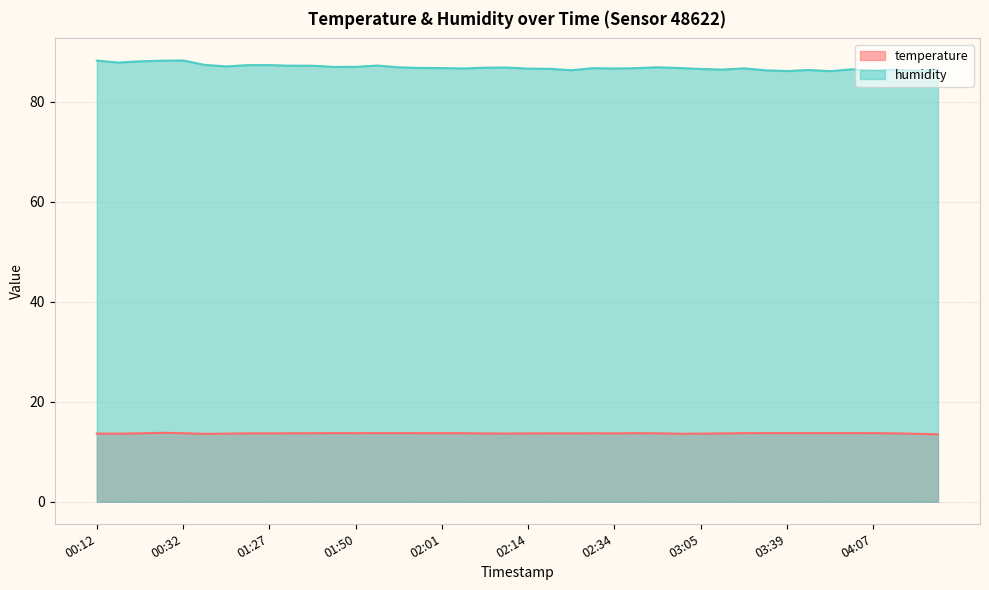

What is the label of the 28th point from the right?

01:50